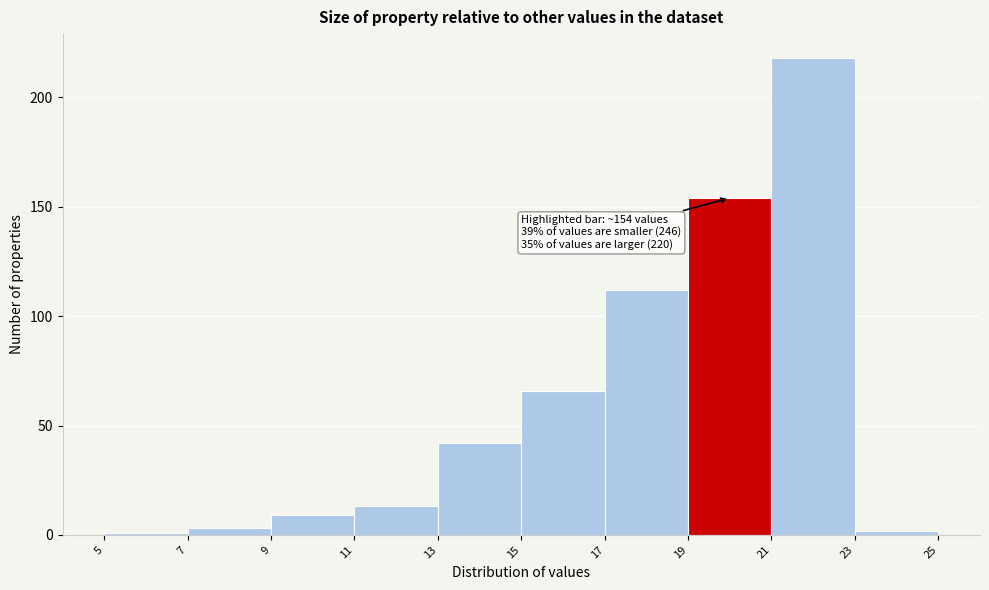

Which range on the x-axis has the tallest bar?

21 to 23